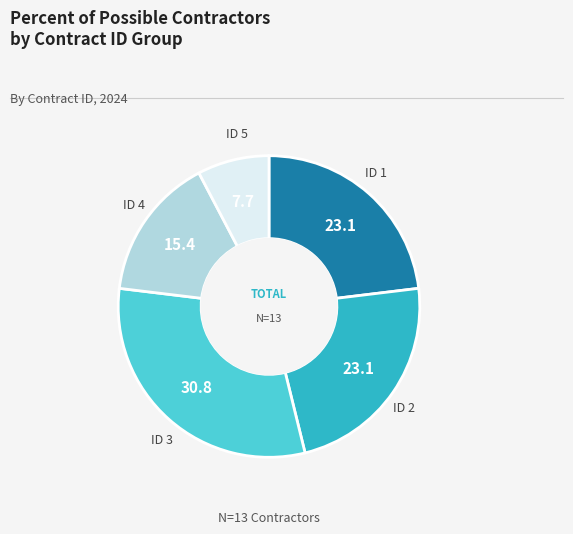

Is it true that ID 4 is 23% of the pie?

False